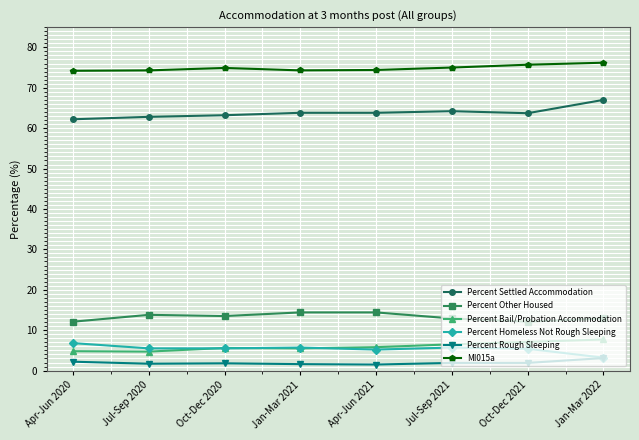

Is it true that Percent Other Housed equals 12.9 at Jan-Mar 2022?

True